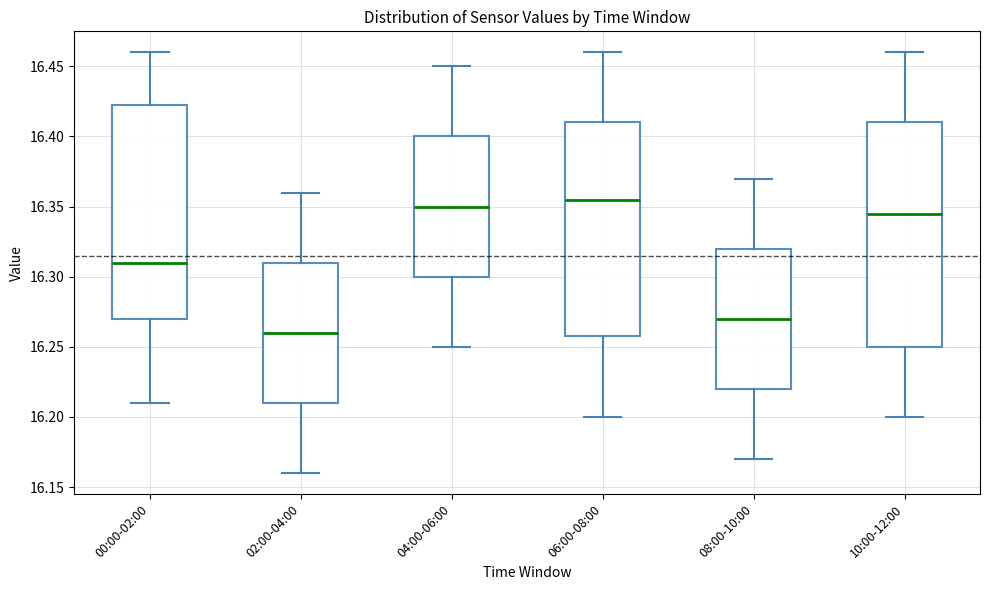

Comparing the boxes themselves (not the whiskers), which one is the tallest?

10:00-12:00